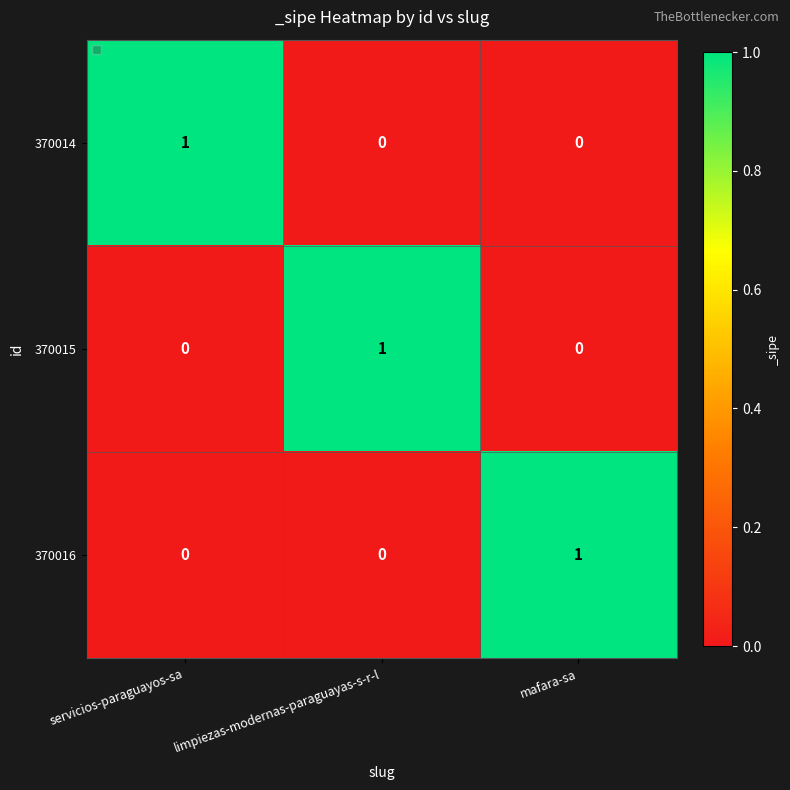

Reading left to right, transcribe all the data shown in this chart.

370014: servicios-paraguayos-sa=1	limpiezas-modernas-paraguayas-s-r-l=0	mafara-sa=0
370015: servicios-paraguayos-sa=0	limpiezas-modernas-paraguayas-s-r-l=1	mafara-sa=0
370016: servicios-paraguayos-sa=0	limpiezas-modernas-paraguayas-s-r-l=0	mafara-sa=1